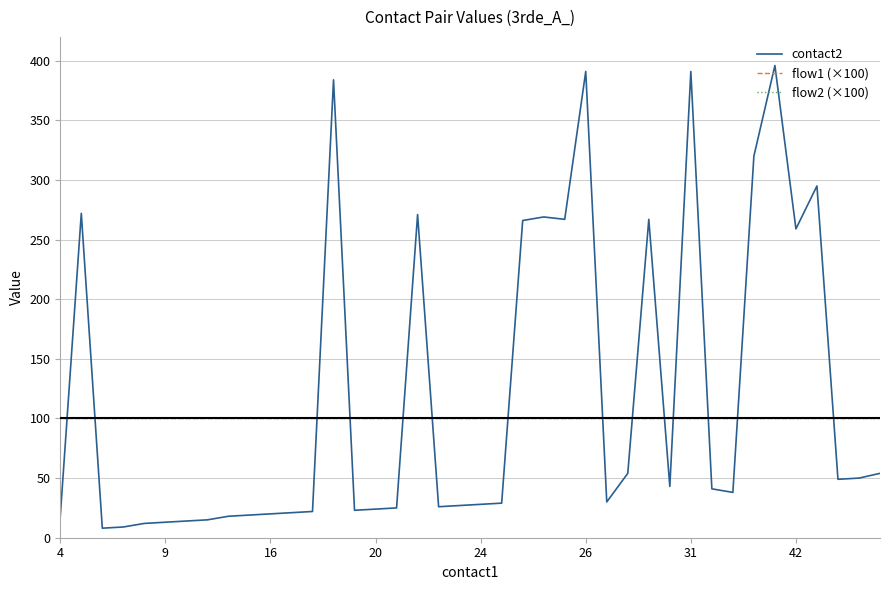

True or false: flow1 (×100) and flow2 (×100) intersect in this chart.

False